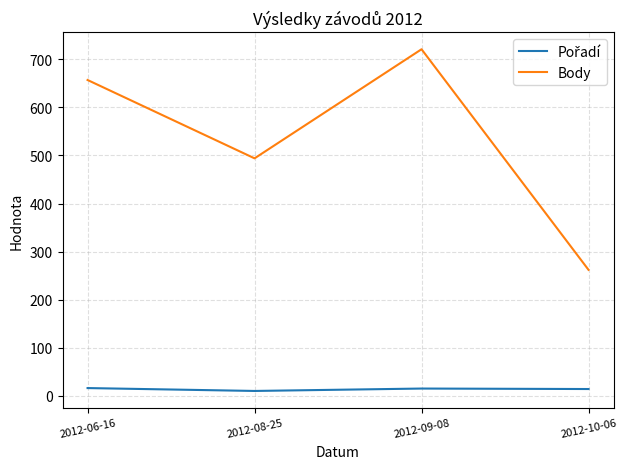

What is the total value across all series at 2012-10-06?

276